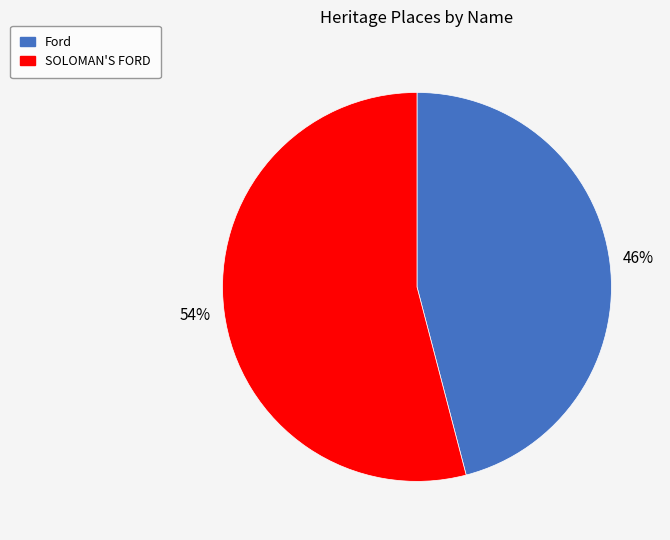

Does Ford represent more than half of the total?

No